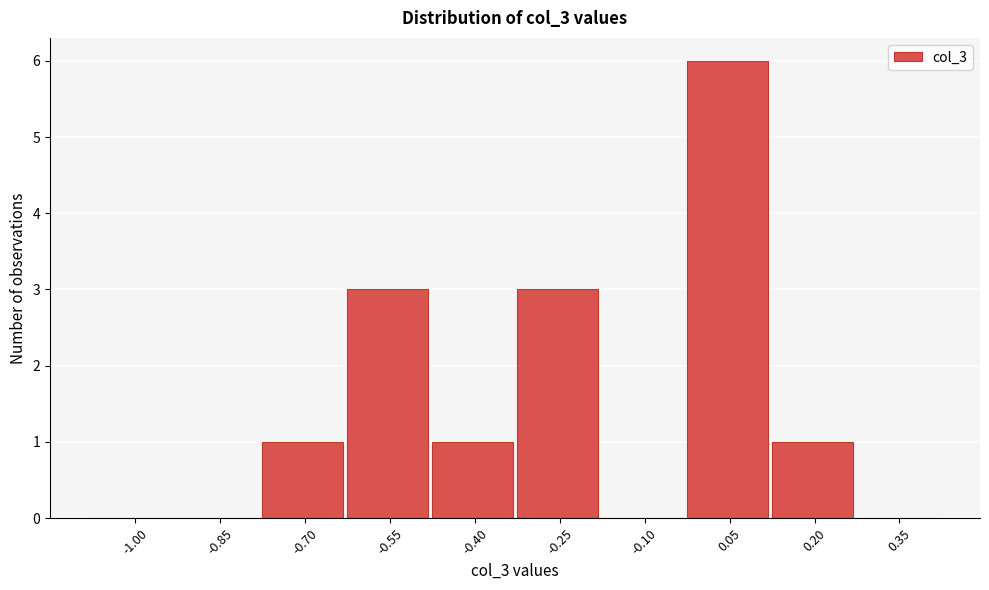

Reading left to right, transcribe all the data shown in this chart.

-1.00=0	-0.85=0	-0.70=1	-0.55=3	-0.40=1	-0.25=3	-0.10=0	0.05=6	0.20=1	0.35=0